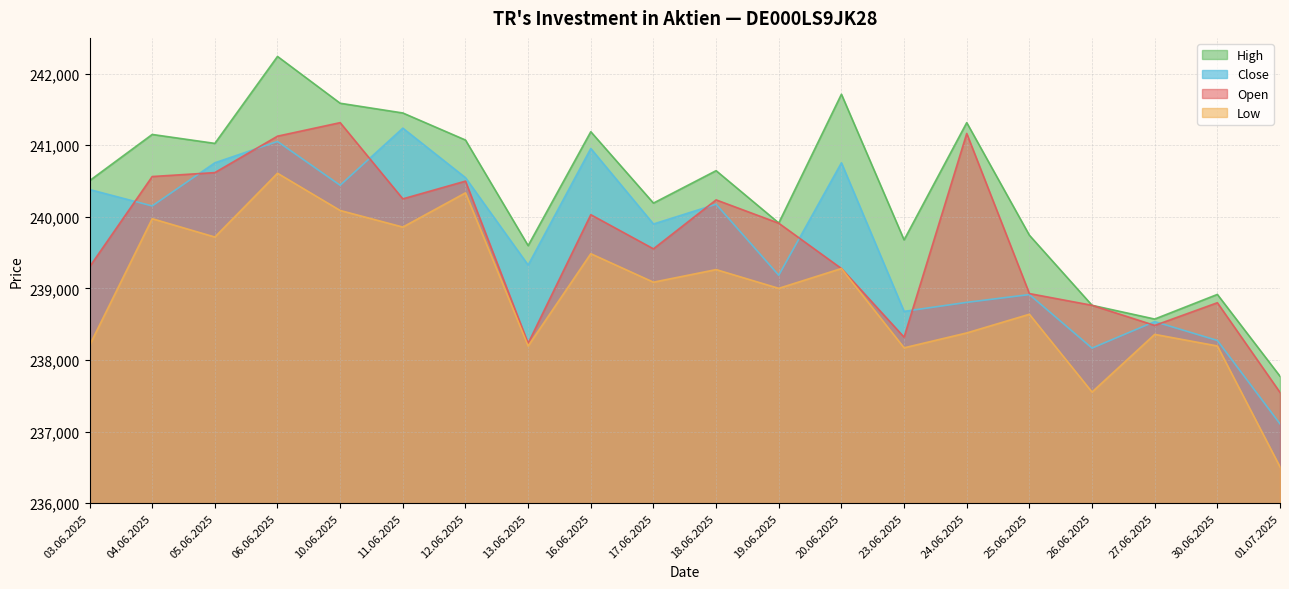

What is the difference between the maximum and second lowest values in the Open series?

3083